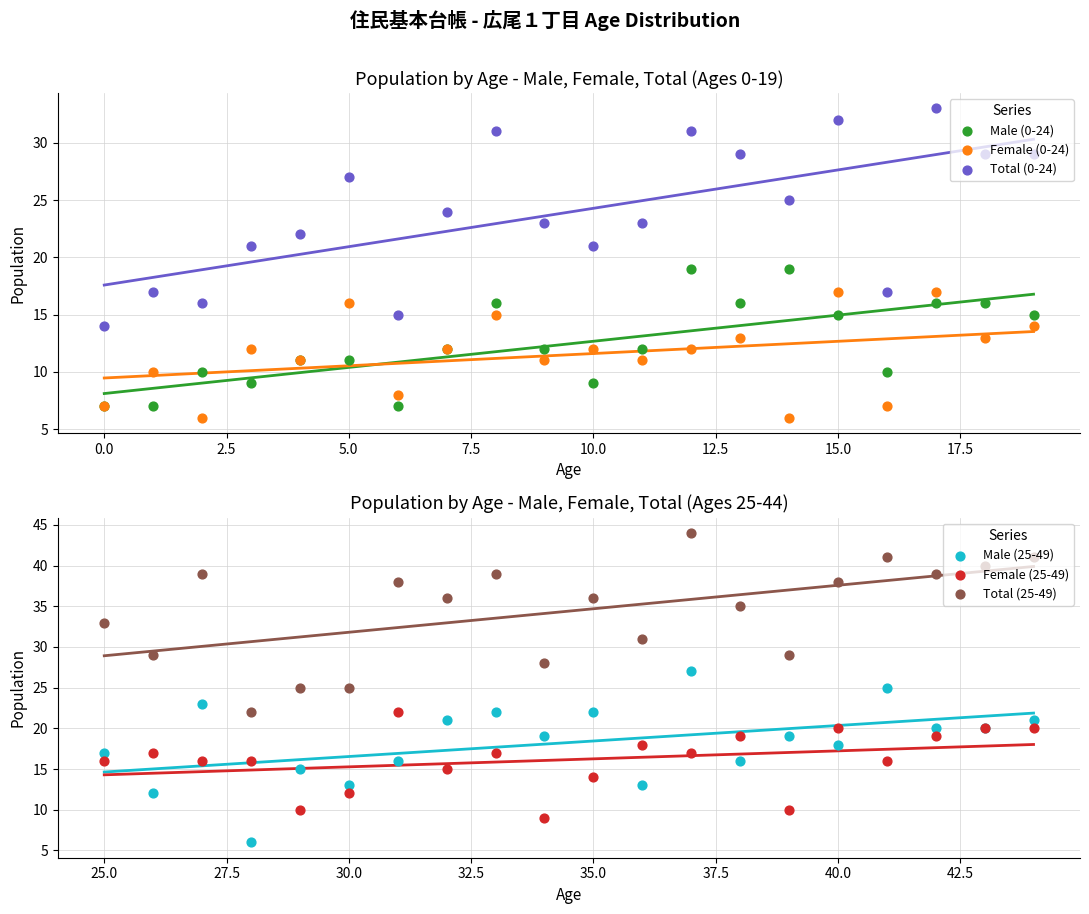

Which series has the largest total across all categories?

Total (25-49)